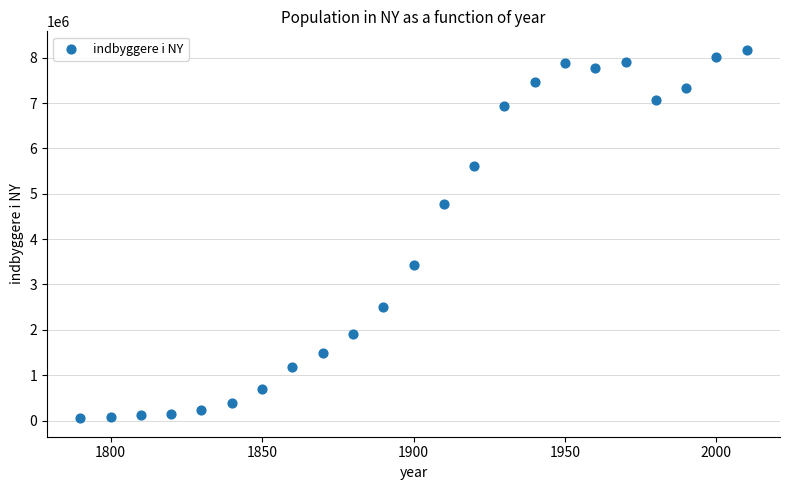

What is the range of X values (max minus min)?

220